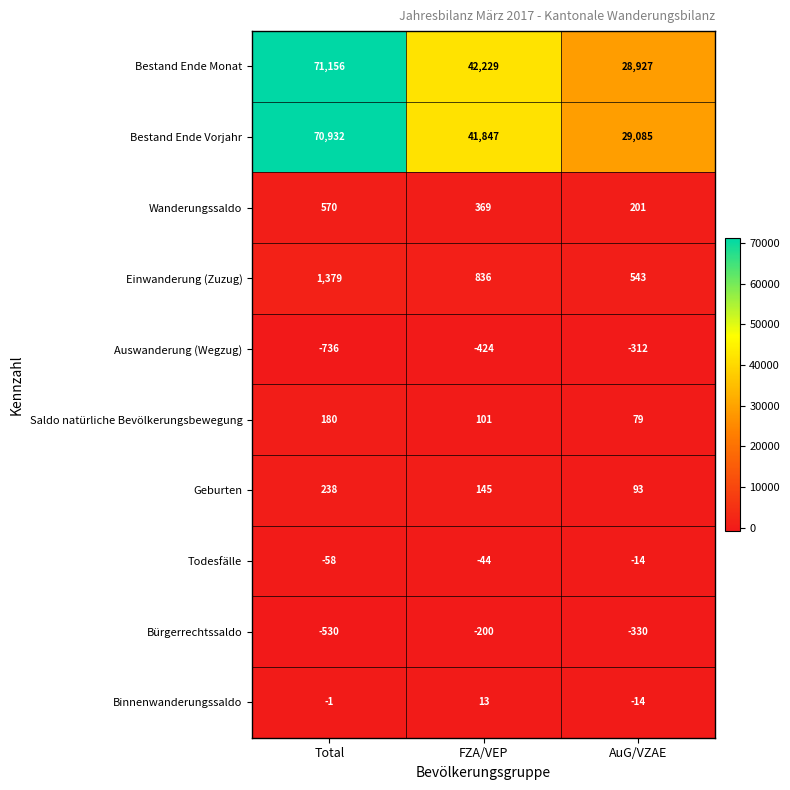

The Bürgerrechtssaldo series shows -348 at Total. True or false?

False